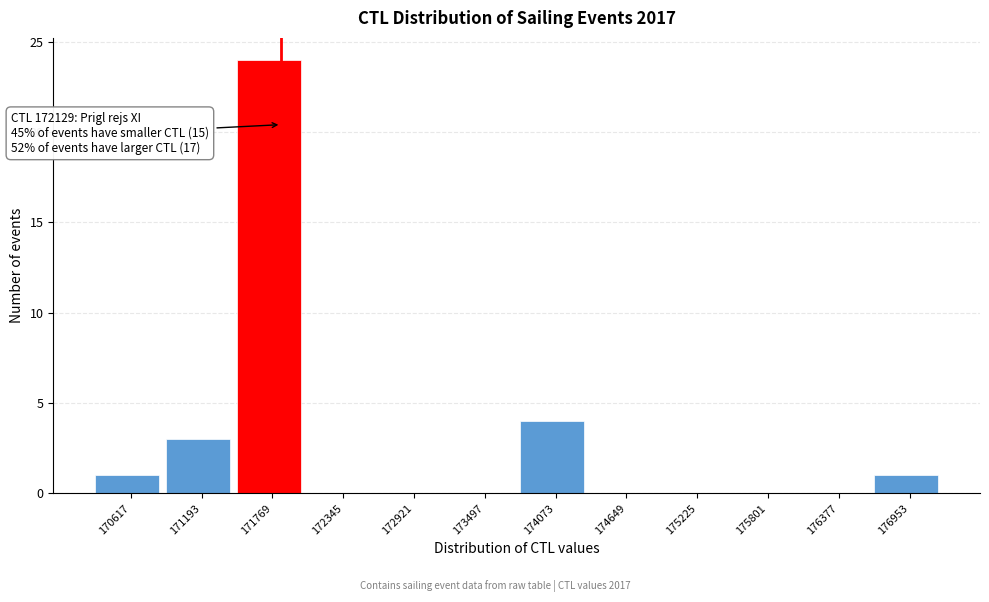

Reading left to right, list all the values displayed in this chart.

170617=1	171193=3	171769=24	172345=0	172921=0	173497=0	174073=4	174649=0	175225=0	175801=0	176377=0	176953=1